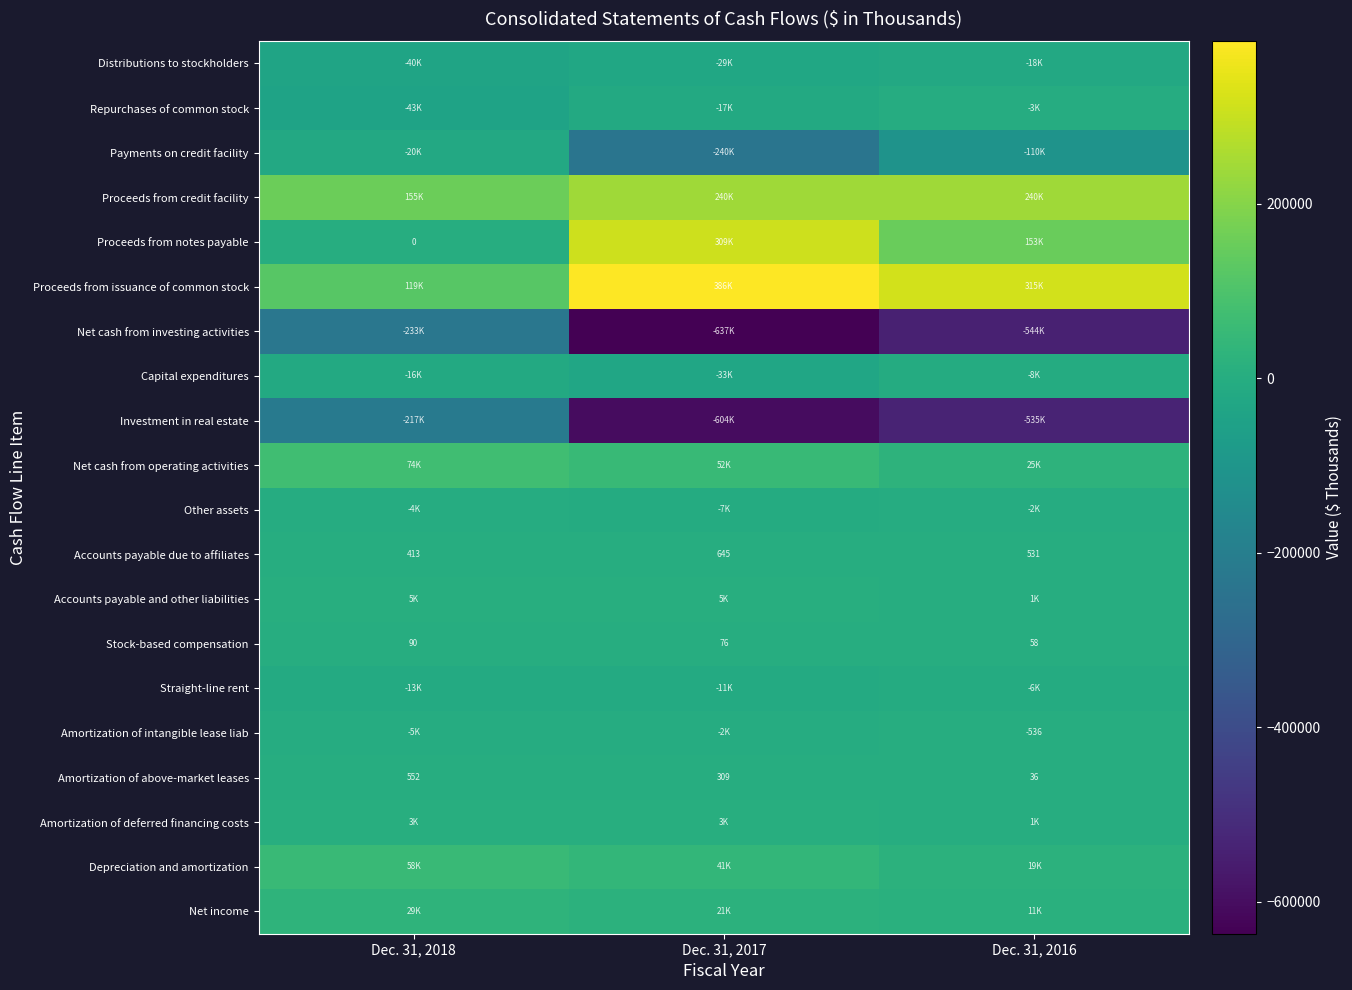

True or false: Accounts payable due to affiliates has a value of 694 at Dec. 31, 2018.

False